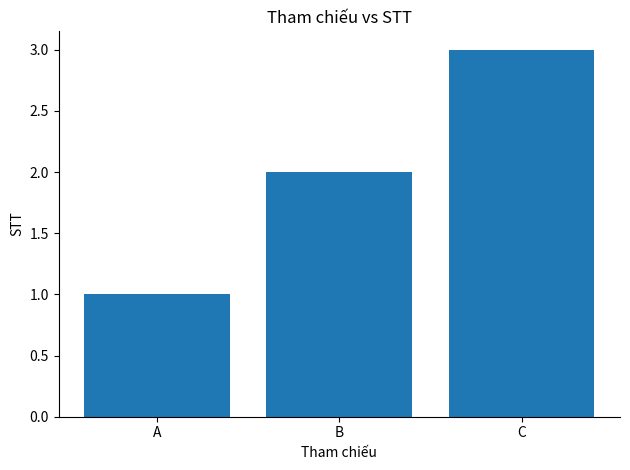

What is the difference between the maximum and minimum values?

2